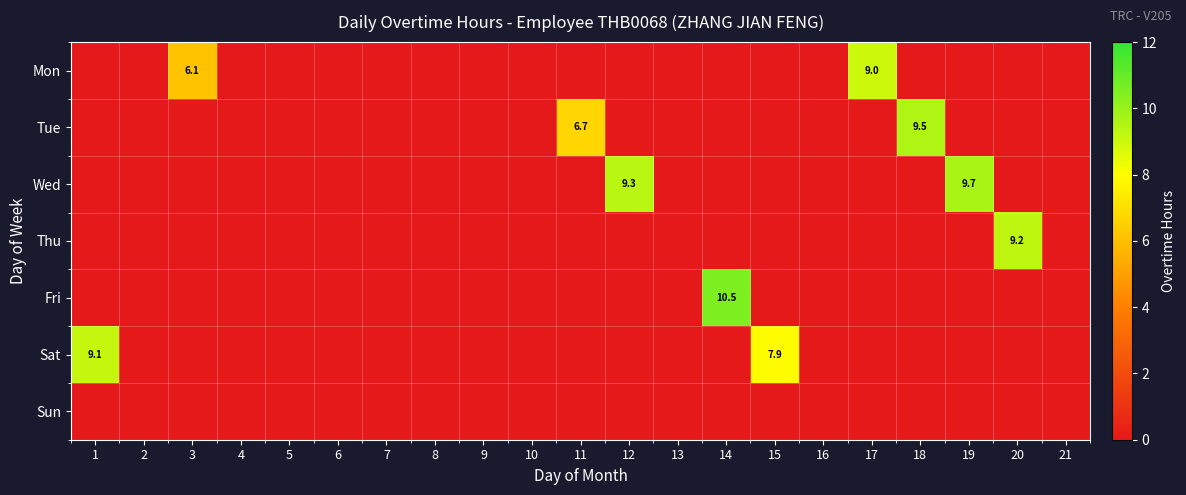

Is the value of row_3 at 5 greater than the value of row_6 at 8?

No